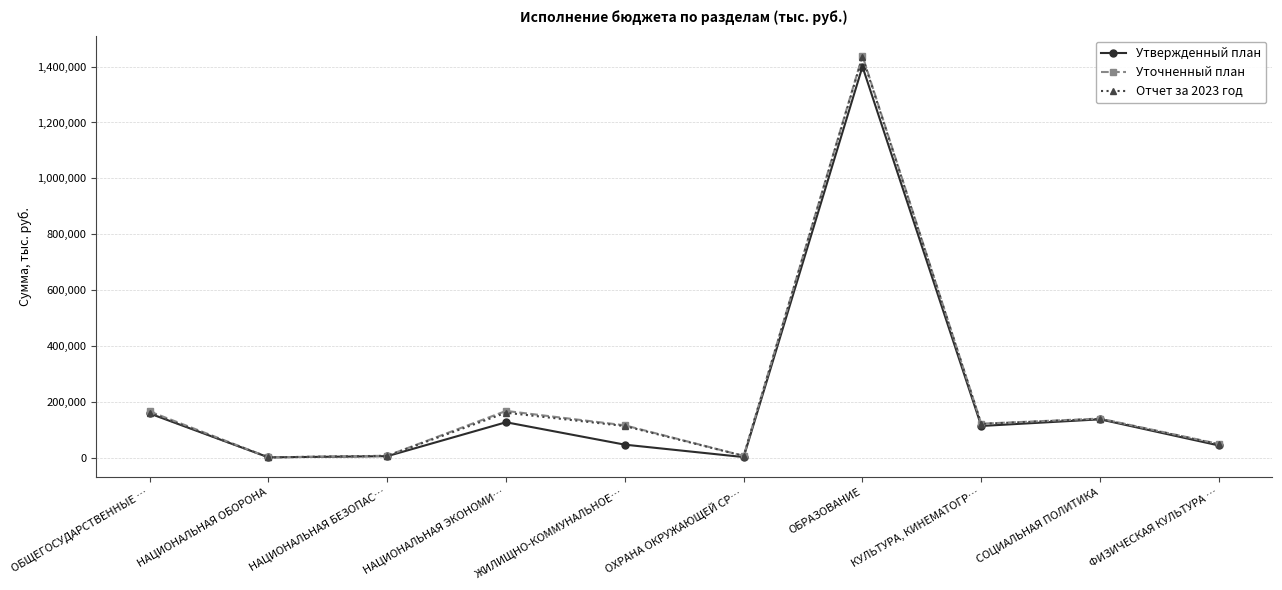

Which series changed the most between ОБЩЕГОСУДАРСТВЕННЫЕ … and ЖИЛИЩНО-КОММУНАЛЬНОЕ…?

Утвержденный план